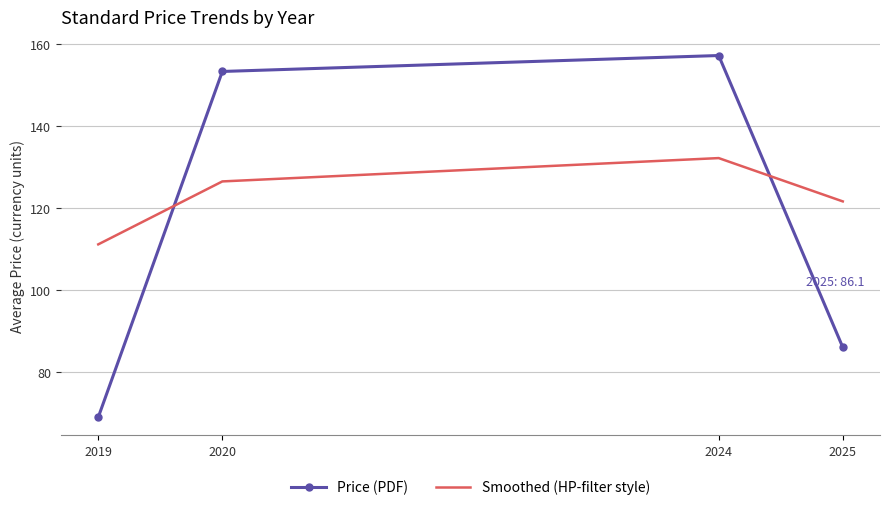

What are all the series names shown in the legend?

Price (PDF), Smoothed (HP-filter style)